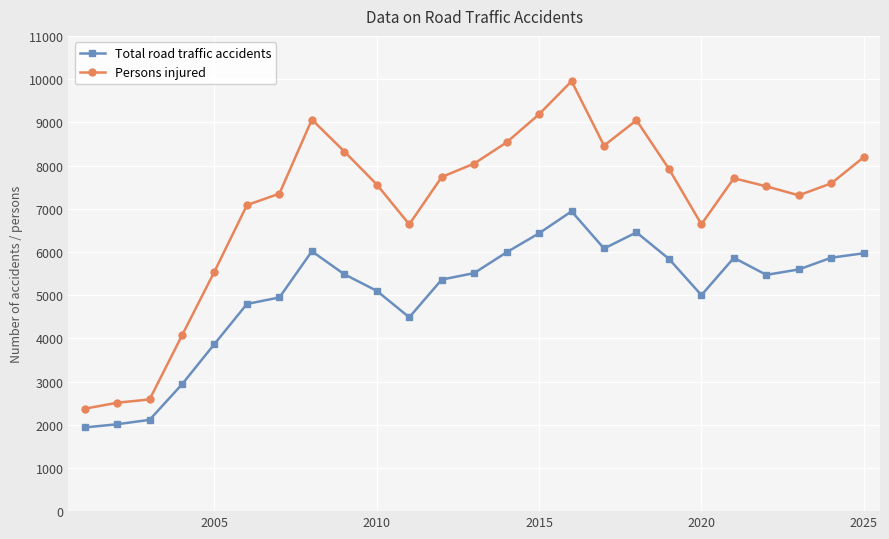

What is the value of the Total road traffic accidents point at the 8th from the left?

6015